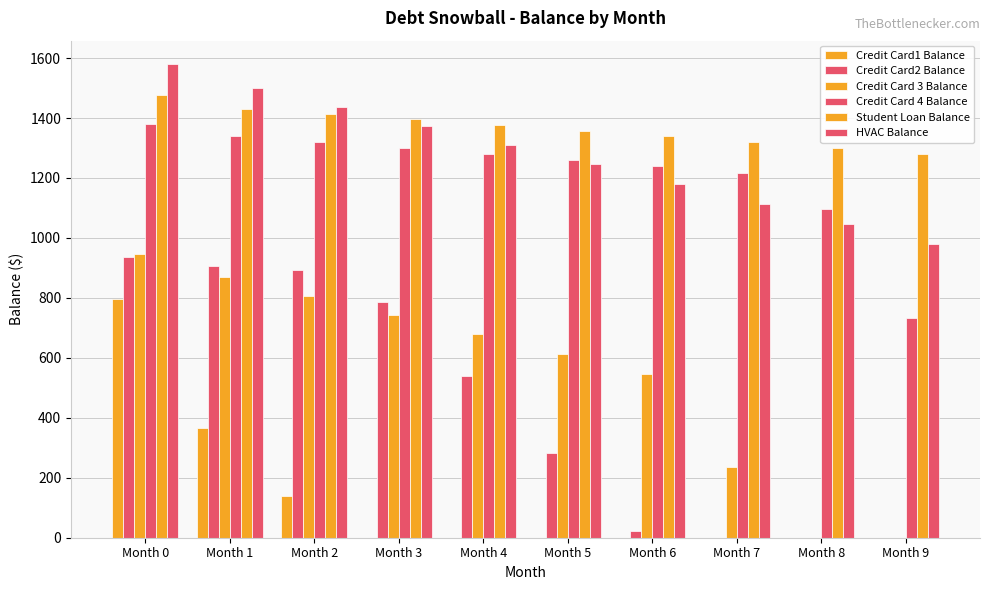

What is the average value of the Credit Card 4 Balance series?

1216.4